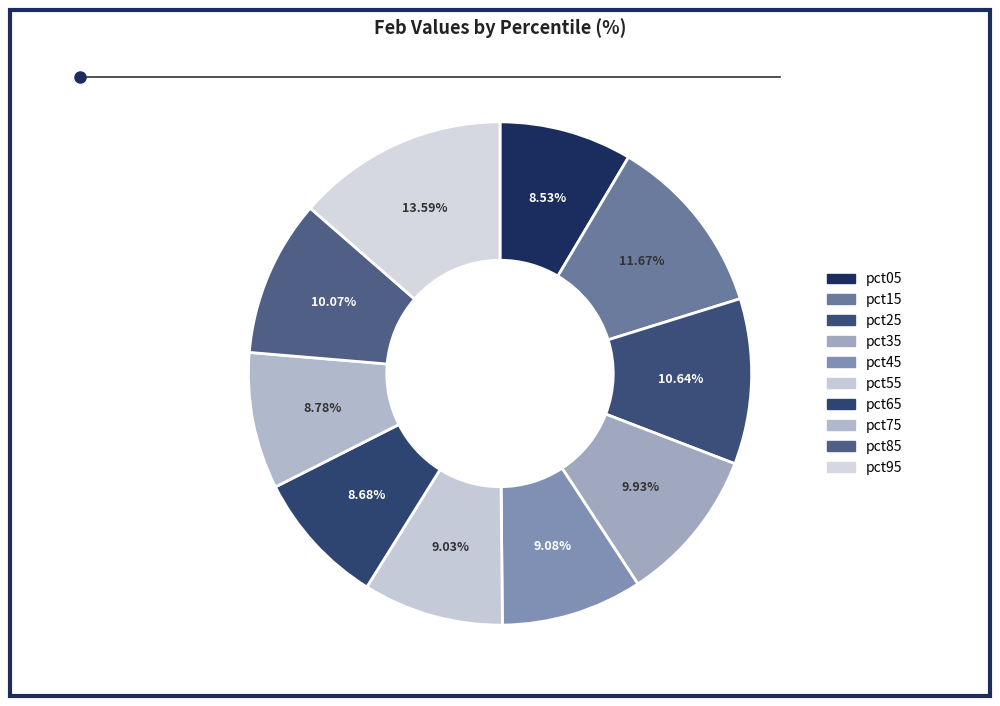

Is it true that pct75 is 21% of the pie?

False